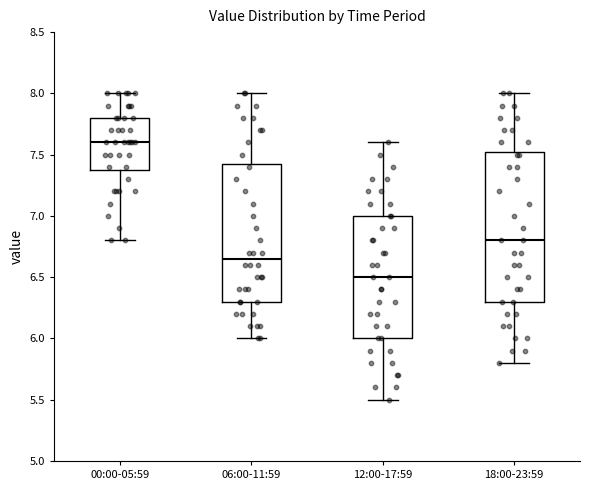

Where does the lower whisker of the box for 12:00-17:59 end on the y-axis? The values are not printed on the chart, so give them approximately, as read against the axis.

5.50